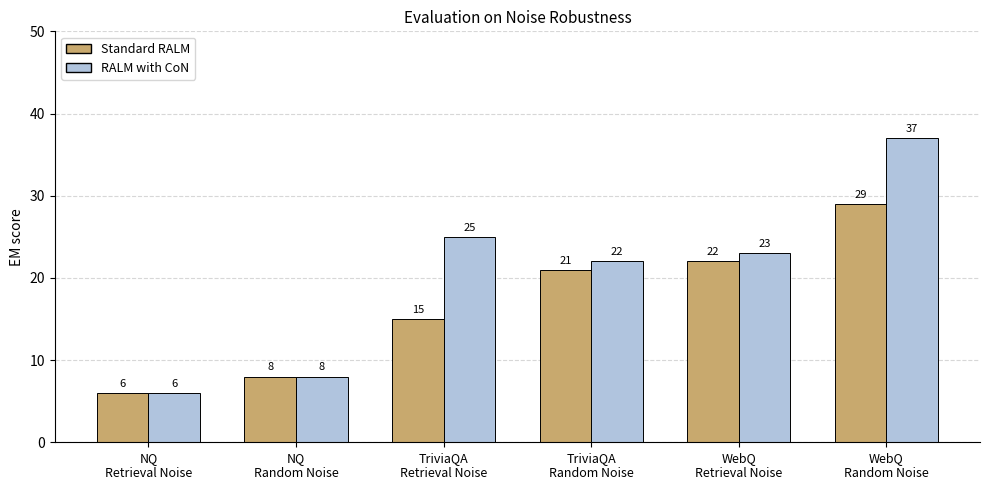

Rank the categories by Standard RALM value from highest to lowest.

WebQ
Random Noise, WebQ
Retrieval Noise, TriviaQA
Random Noise, TriviaQA
Retrieval Noise, NQ
Random Noise, NQ
Retrieval Noise